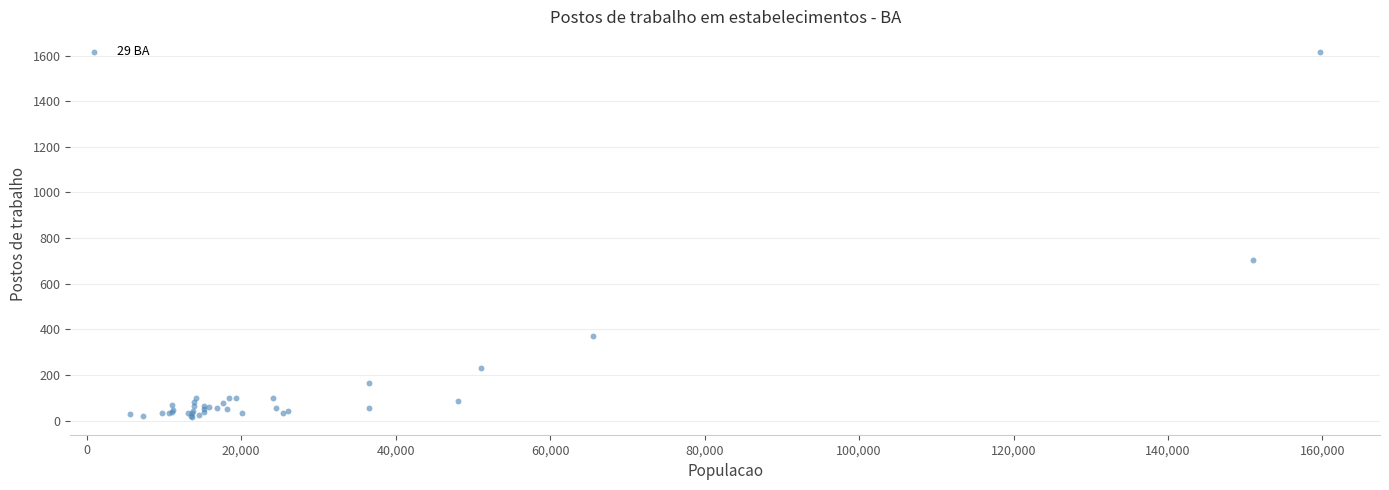

What Y value in the scatter plot is closest to 816?

704